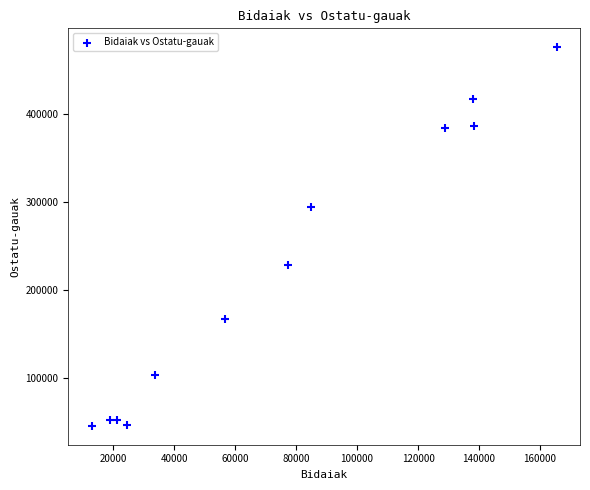

What is the average Y value?

221265